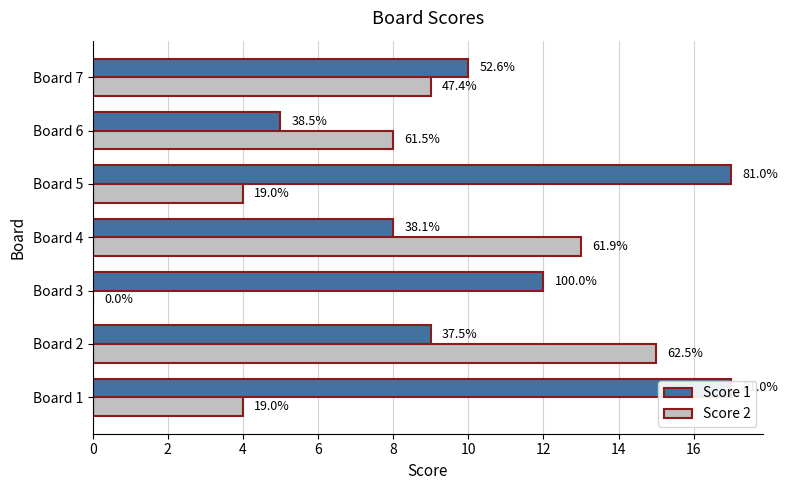

At Board 2, list the series in order from smallest to largest.

Score 1, Score 2